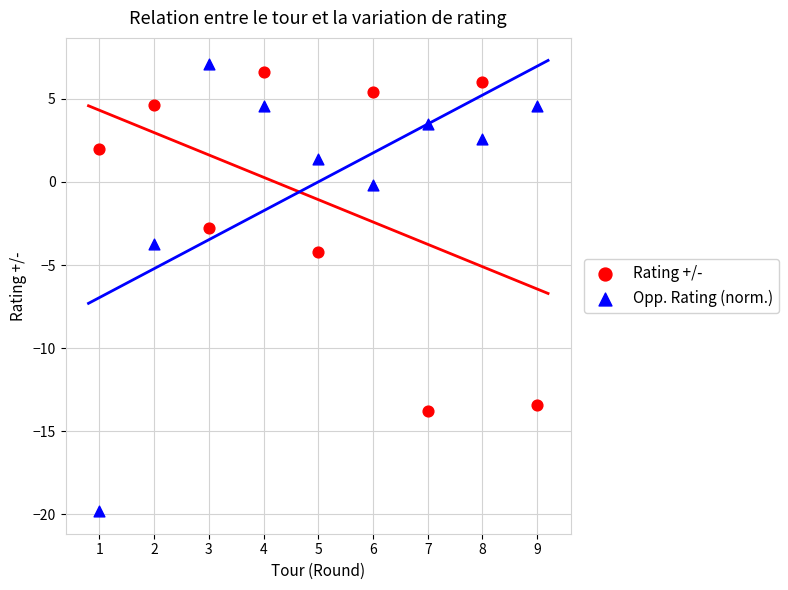

What are all the series names shown in the legend?

Rating +/-, Opp. Rating (norm.)